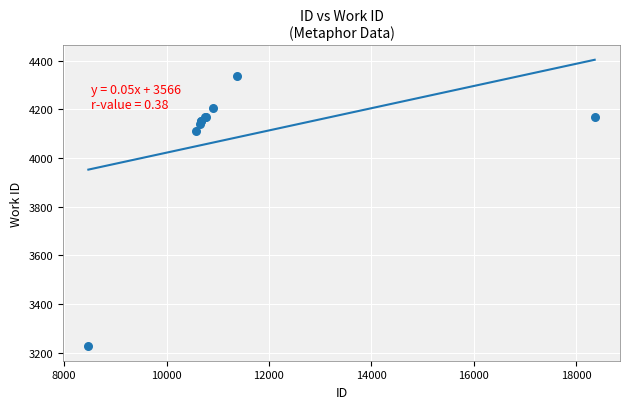

What Y value in the scatter plot is closest to 3781?

4112